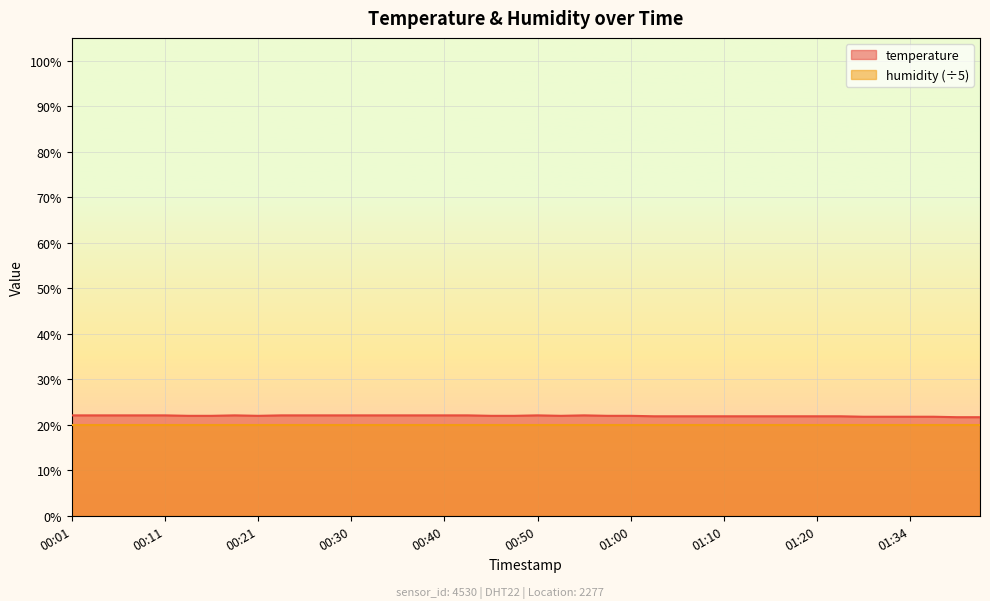

List the labels in order of value, smallest first.

01:39, 01:41, 01:29, 01:31, 01:34, 01:36, 01:02, 01:04, 01:07, 01:10, 01:13, 01:15, 01:18, 01:20, 01:26, 00:13, 00:16, 00:21, 00:45, 00:47, 00:52, 00:57, 01:00, 00:01, 00:04, 00:06, 00:08, 00:11, 00:18, 00:23, 00:25, 00:28, 00:30, 00:33, 00:35, 00:38, 00:40, 00:42, 00:50, 00:55